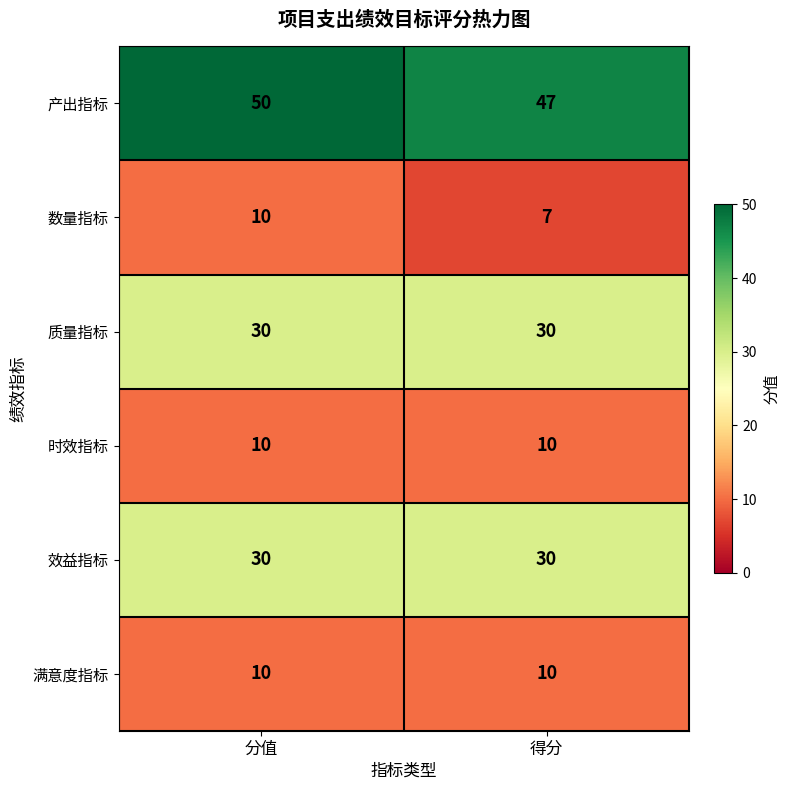

What is the spread (max minus min) of values at 分值?

40